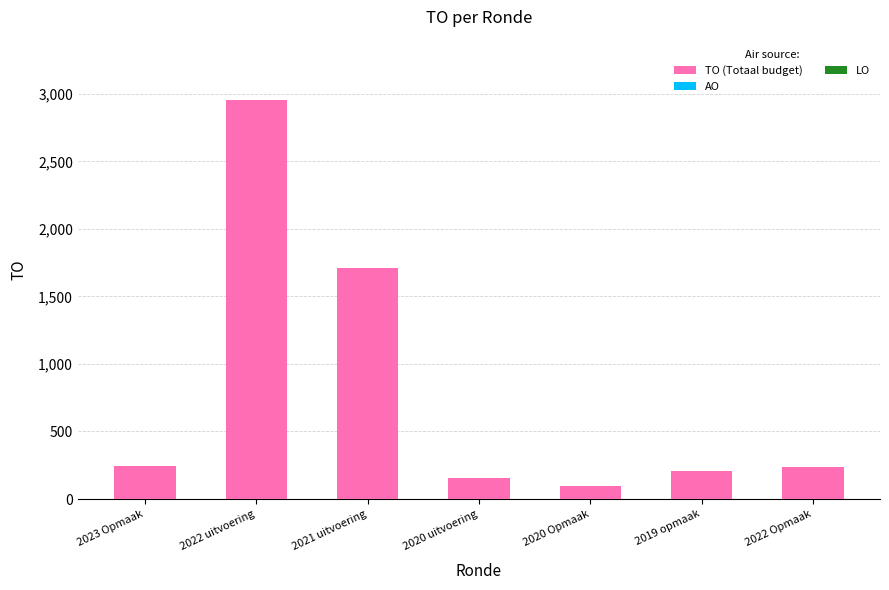

What is the label of the 6th bar from the right?

2022 uitvoering